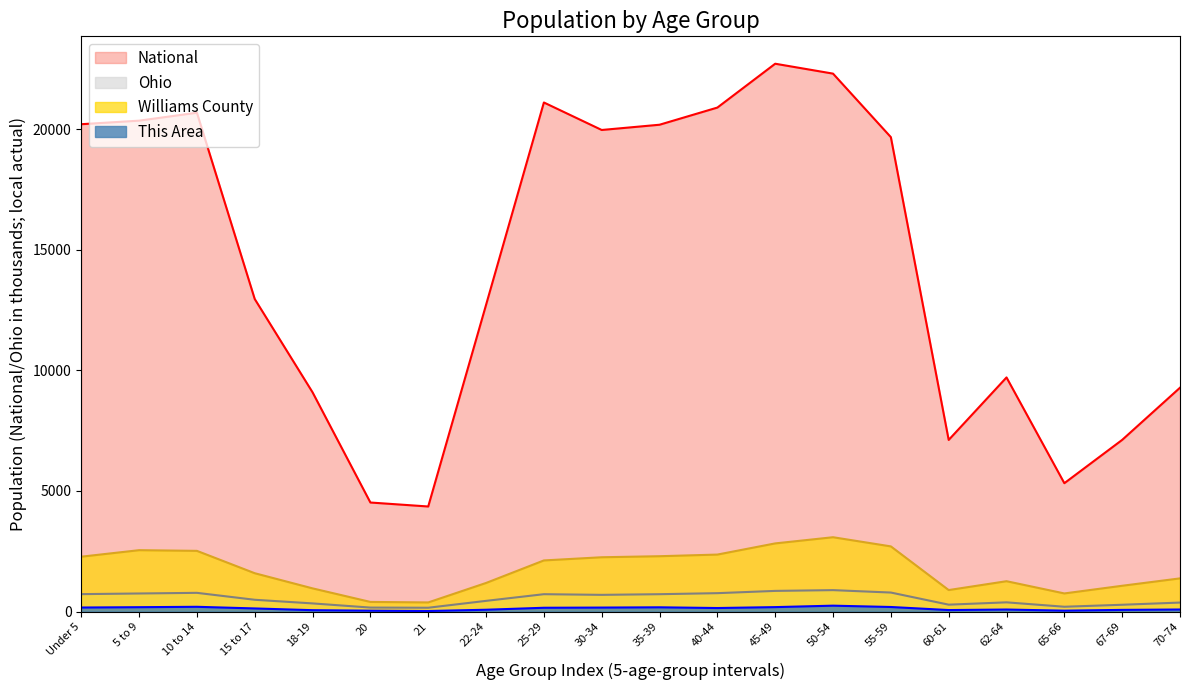

What is the difference between the This Area values at 60-61 and 65-66?

25.0